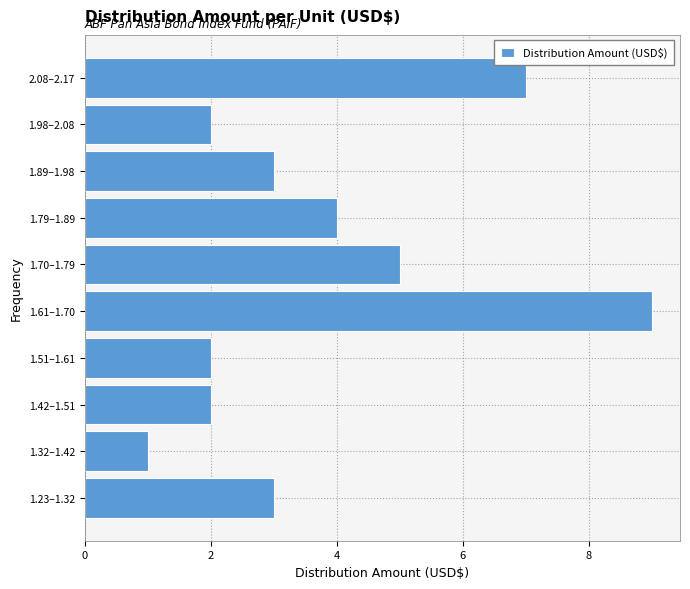

Reading bottom to top, extract all data points from this chart.

3	1	2	2	9	5	4	3	2	7